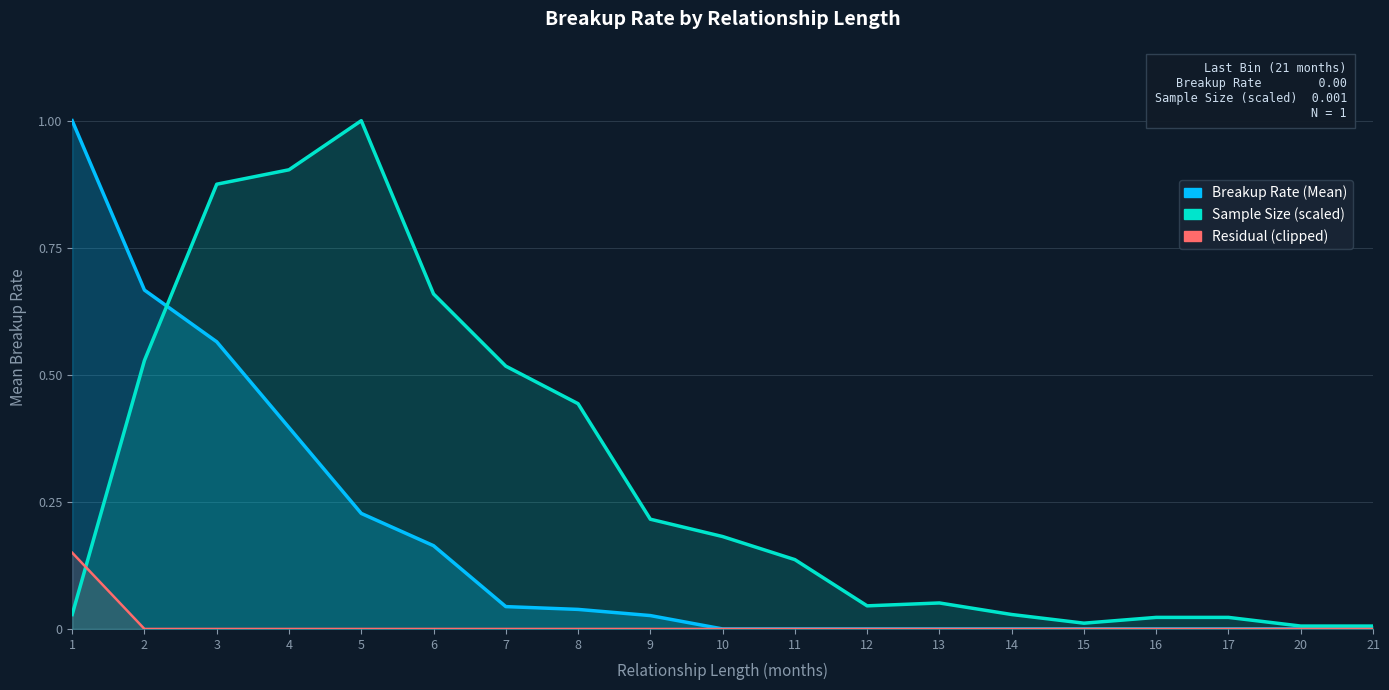

What is the total value across all series at 9?

0.2